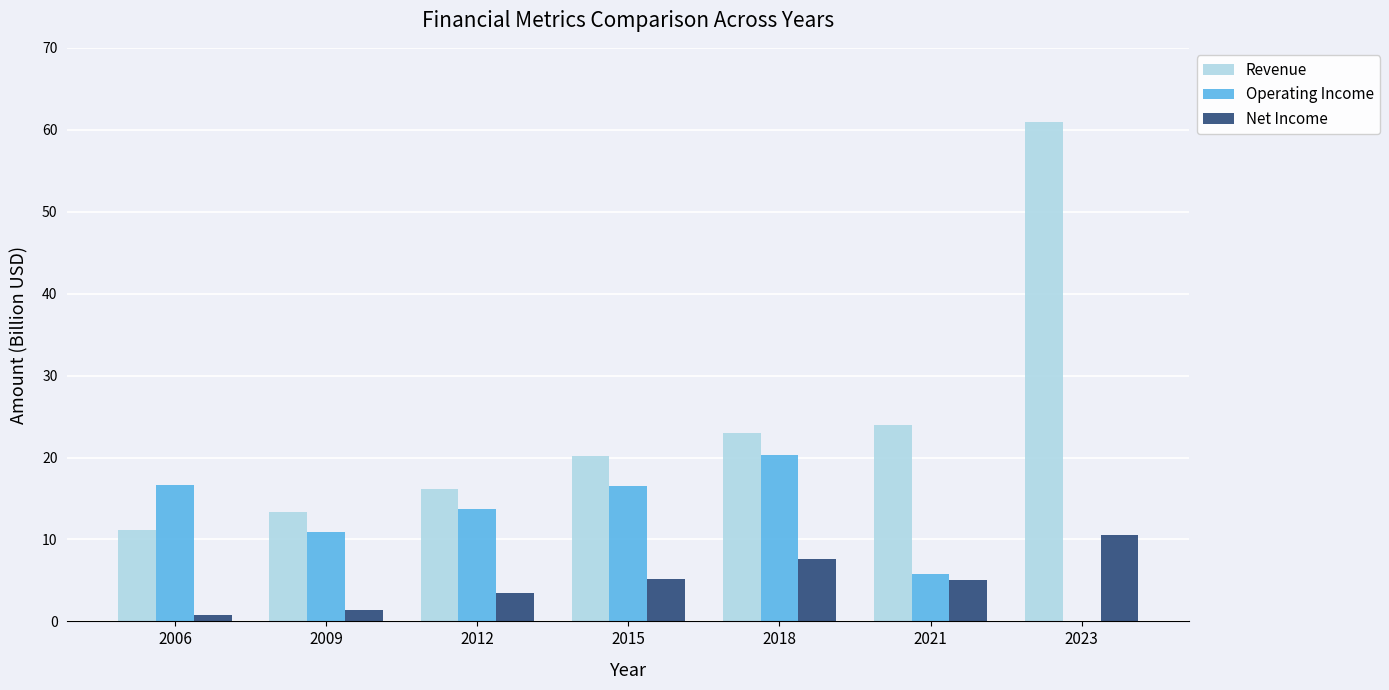

What is the approximate value of Operating Income at 2012?

13.7